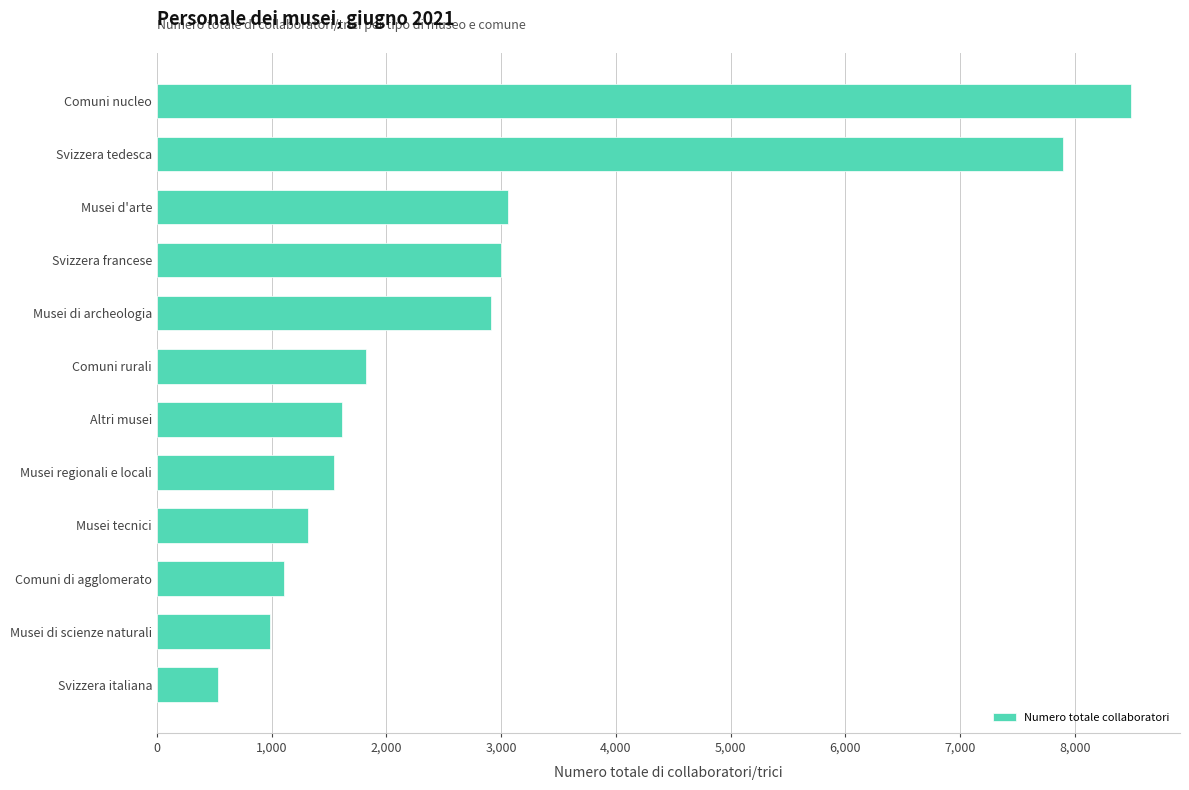

The value at Comuni rurali is 1824.3. True or false?

True